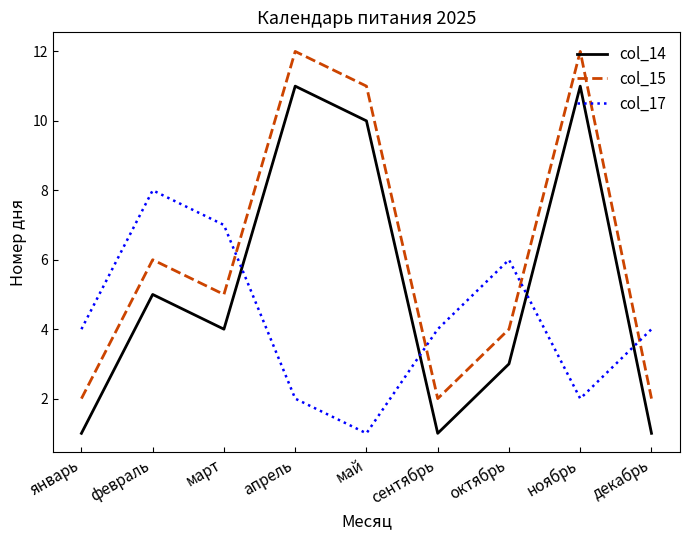

List the series in order of their overall mean, highest first.

col_15, col_14, col_17